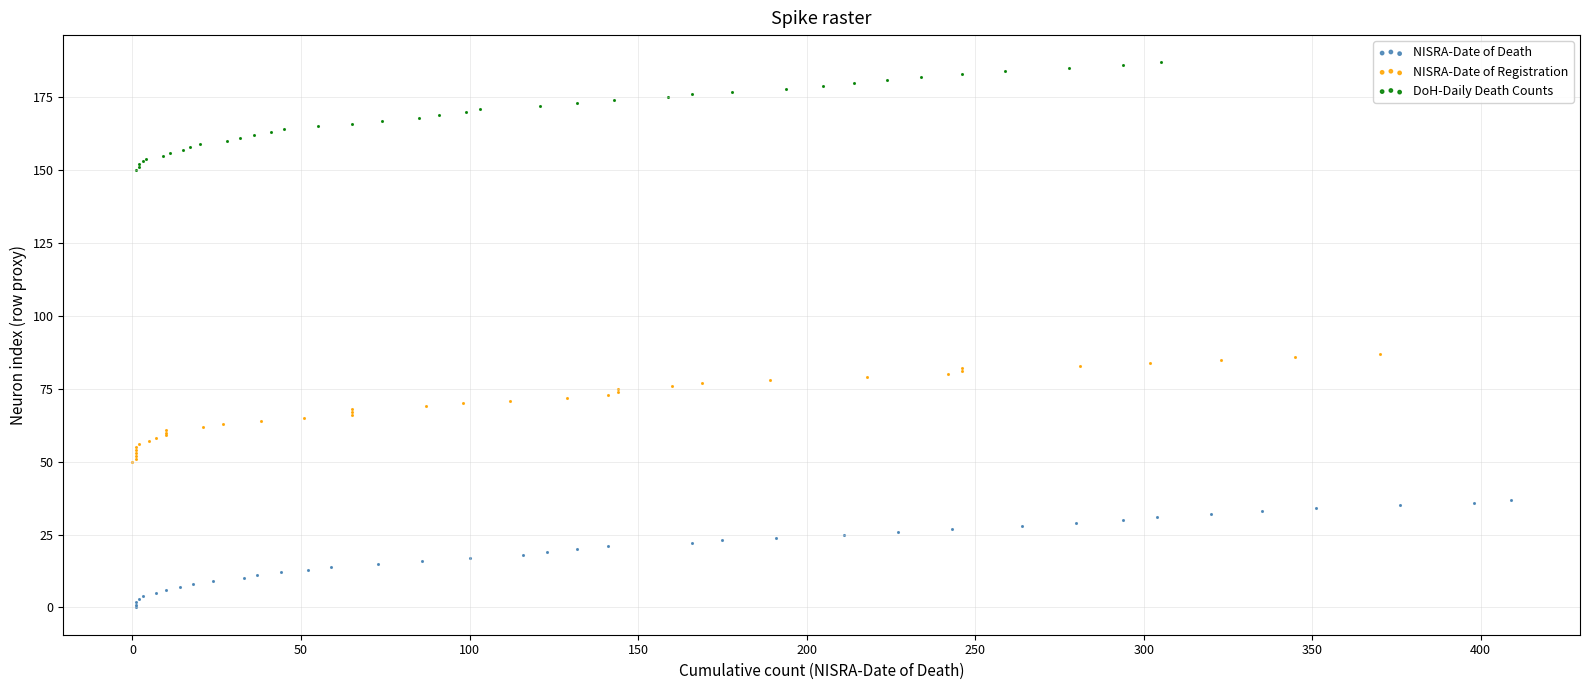

Which series reaches the minimum Y coordinate?

NISRA-Date of Death